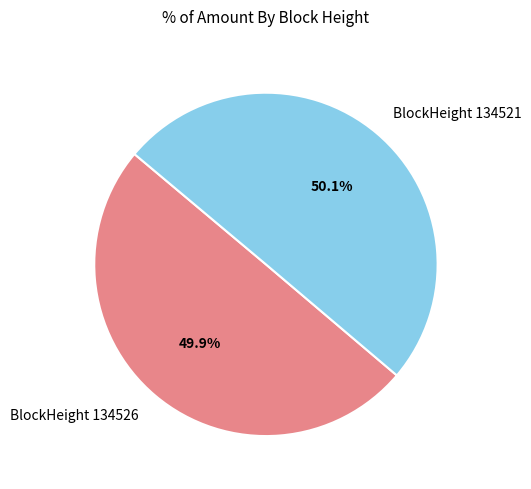

Is there any slice that represents more than half of the pie?

Yes